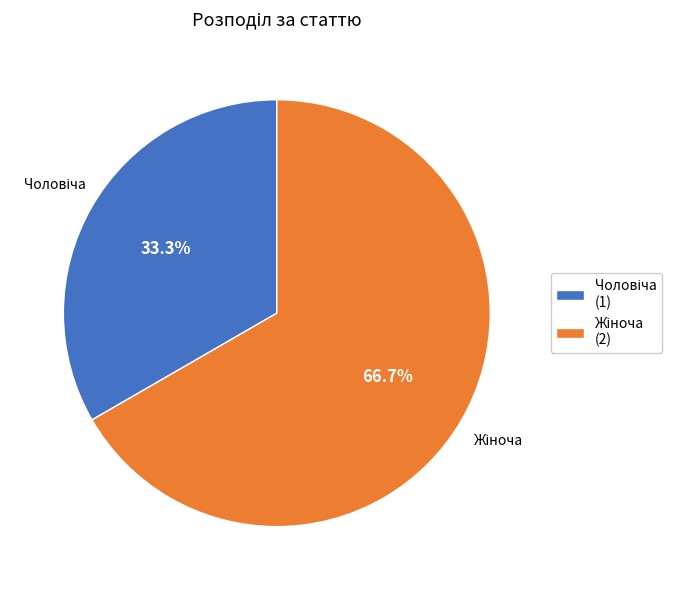

Does any single category account for the majority?

Yes